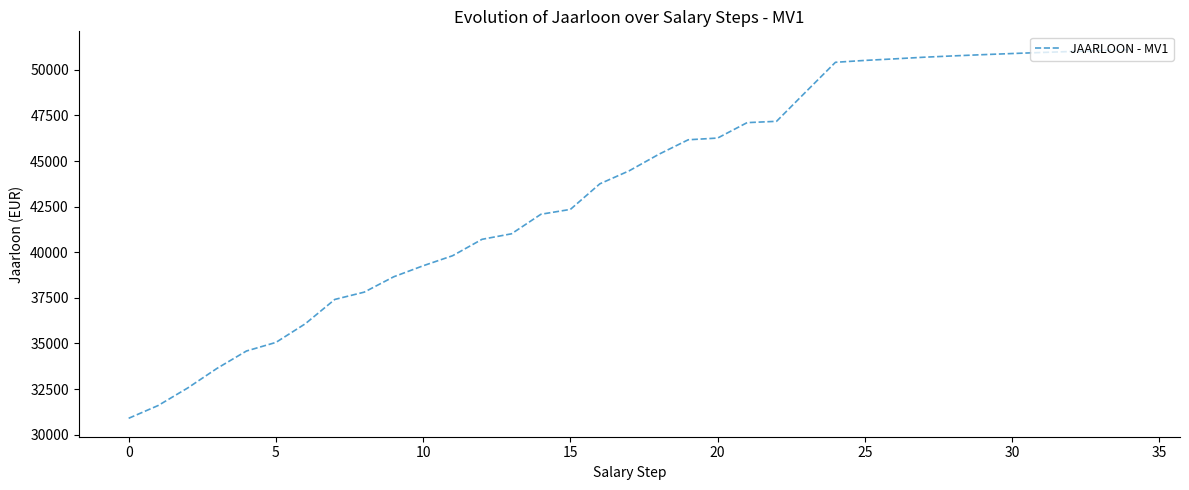

What is the maximum value shown in the chart?

51103.7